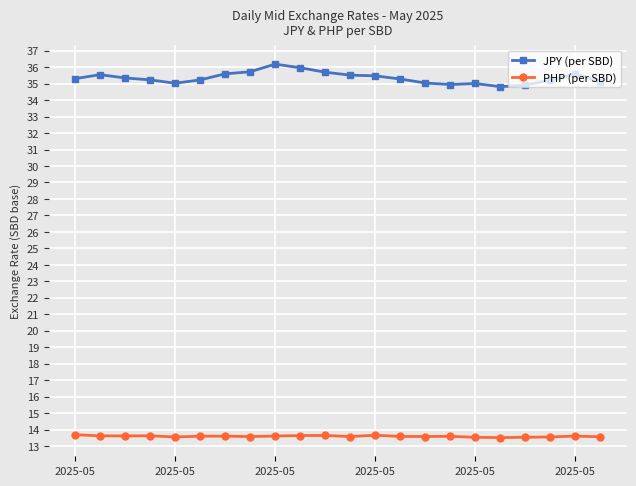

True or false: JPY (per SBD) and PHP (per SBD) intersect in this chart.

False